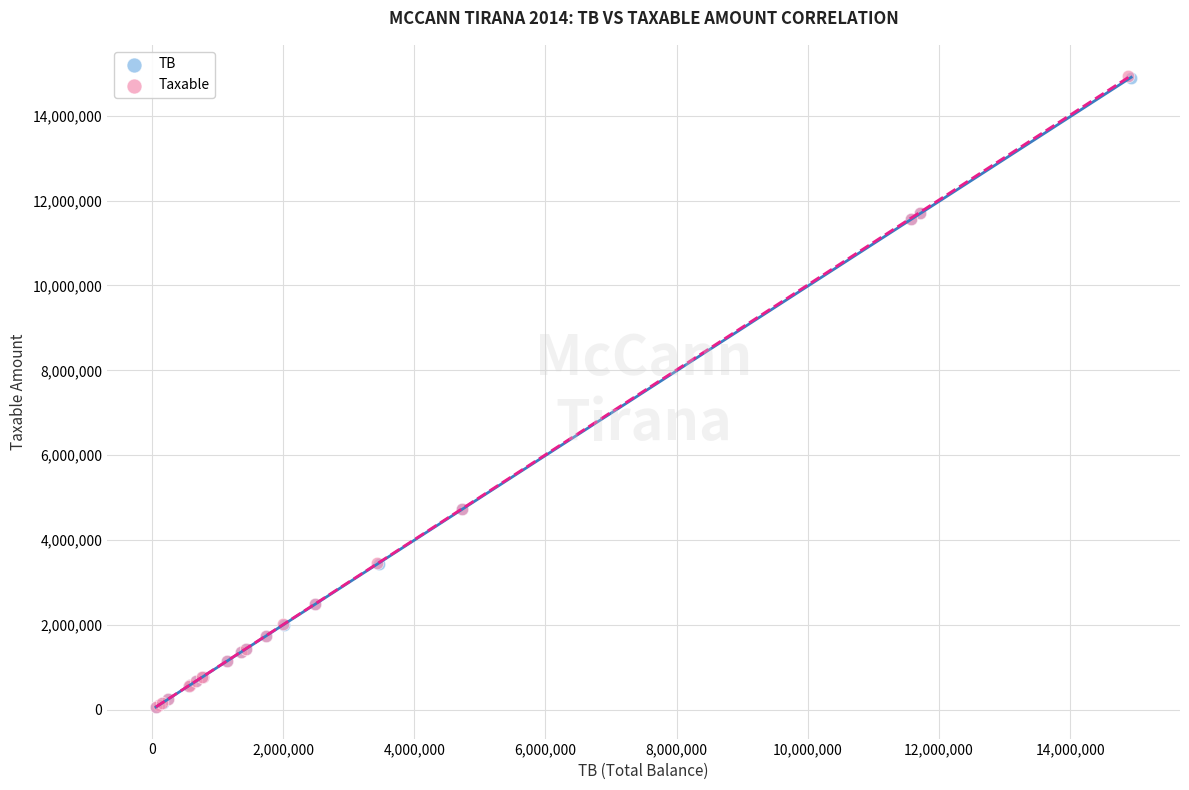

Which series has the largest Y range (max minus min)?

Taxable